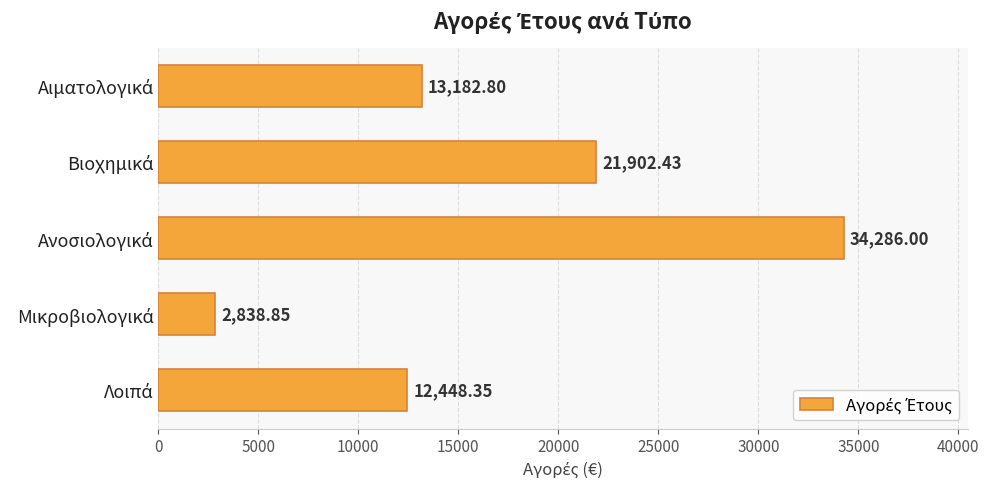

What is the average value?

16931.7